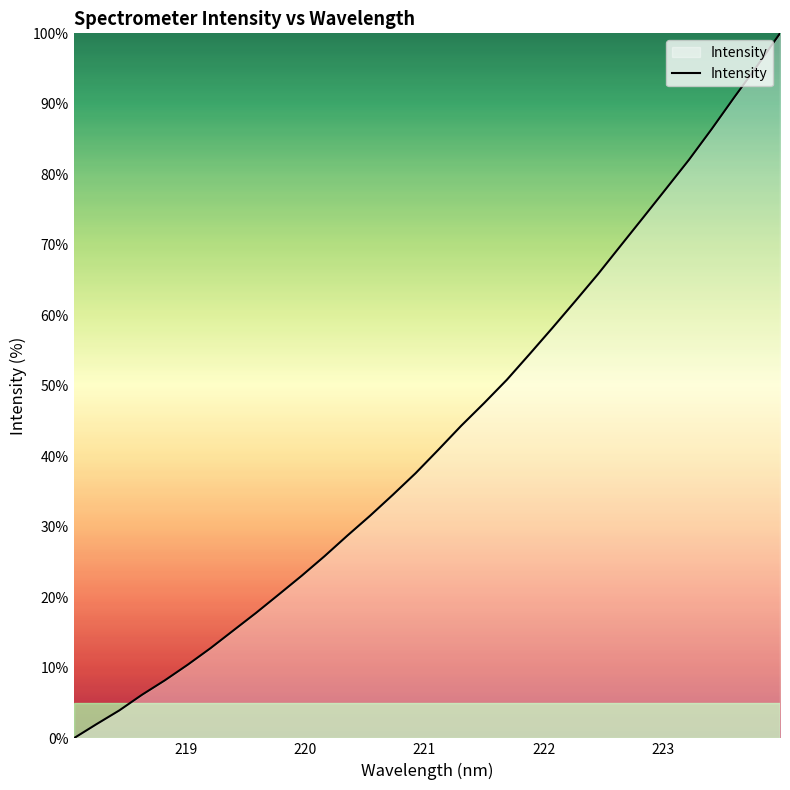

What is the greatest value displayed?

100.0